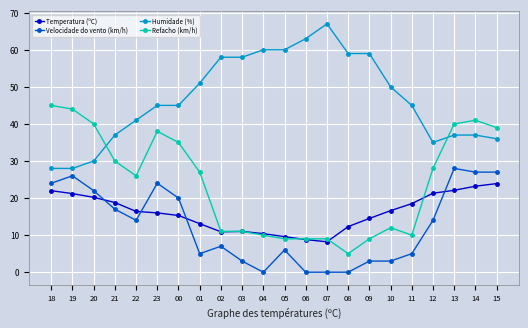

True or false: Velocidade do vento (km/h) has a value of 1.5 at 01.

False